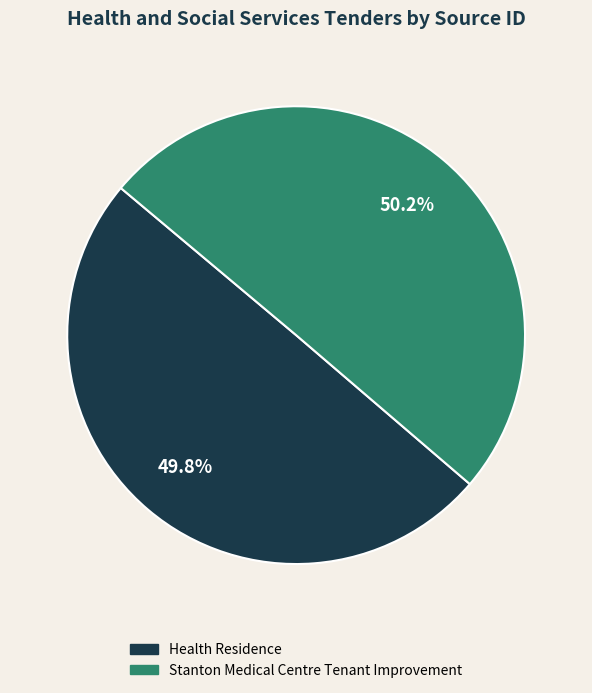

What is the ratio of the value at Health Residence to the value at Stanton Medical Centre Tenant Improvement?

1.0